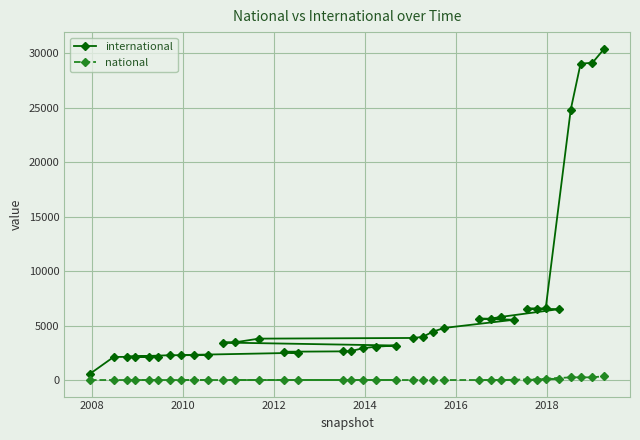

What is the value of the international point at the 20th from the left?

3170